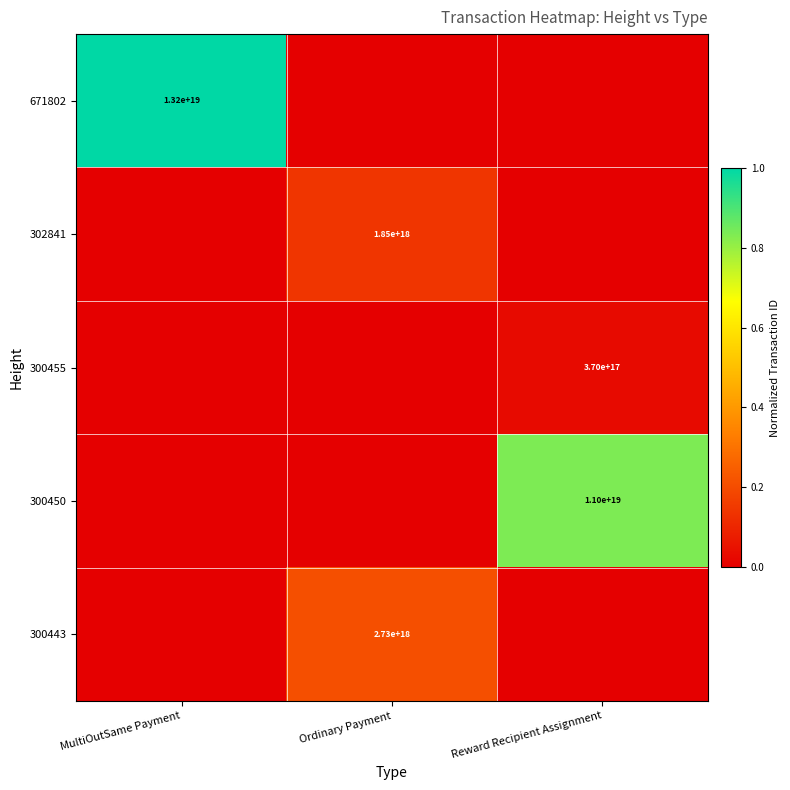

True or false: 302841 has a value of 1850000000000000000 at Ordinary Payment.

True